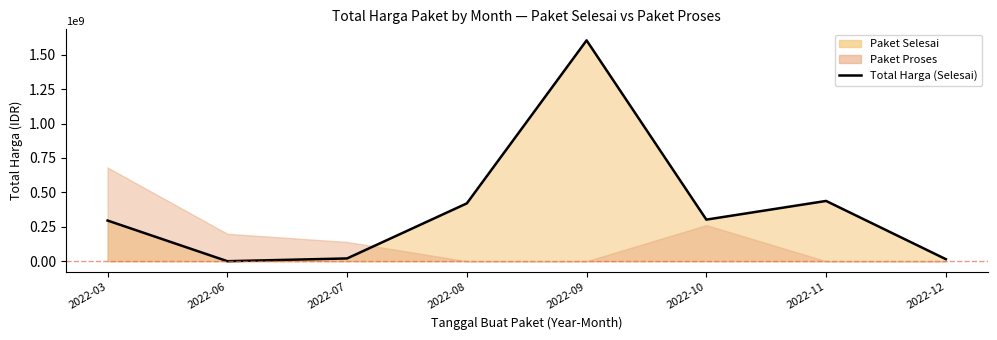

What is the value of the 8th point from the left?

14750000